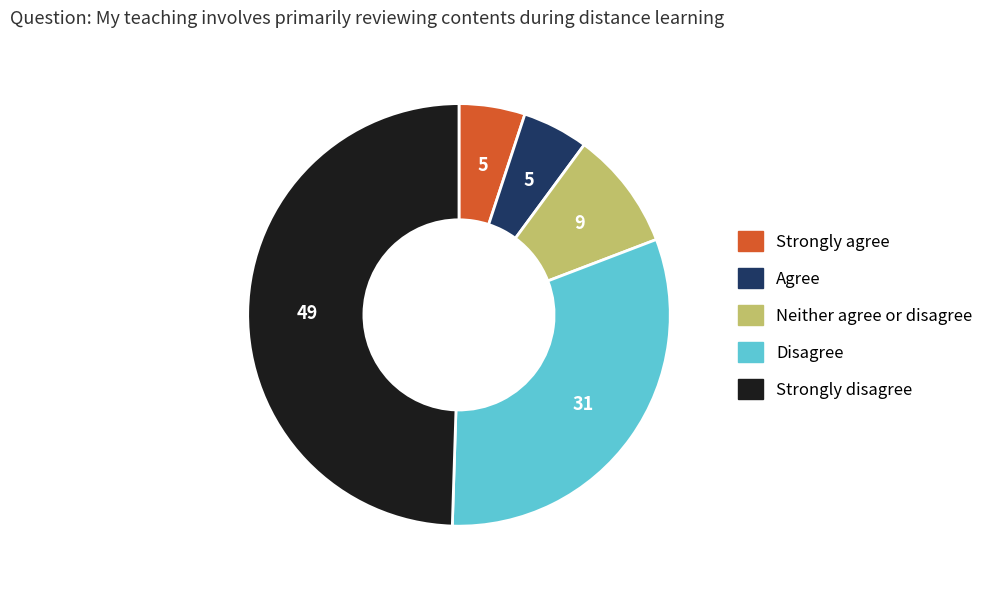

How many slices are in this pie chart?

5